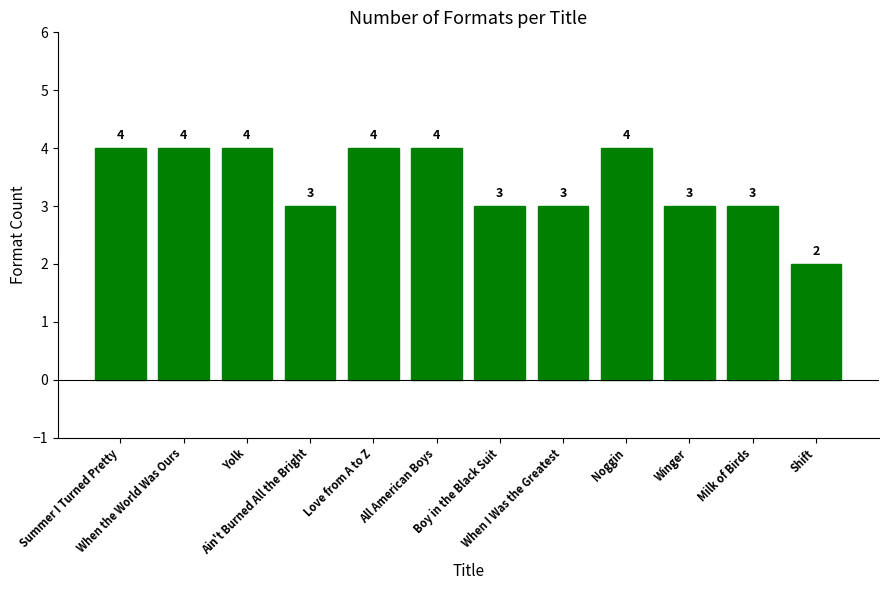

What is the difference between the maximum and minimum values?

2